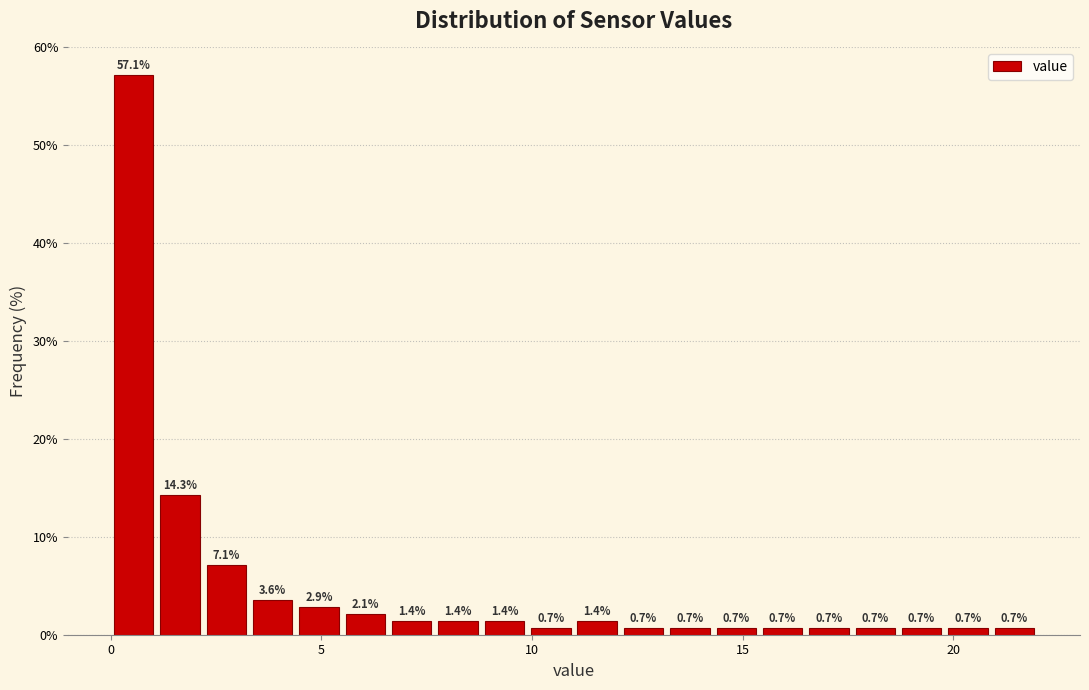

Around what value on the x-axis is the tallest bar? Give the approximate position of its centre, as read against the axis.

0.5